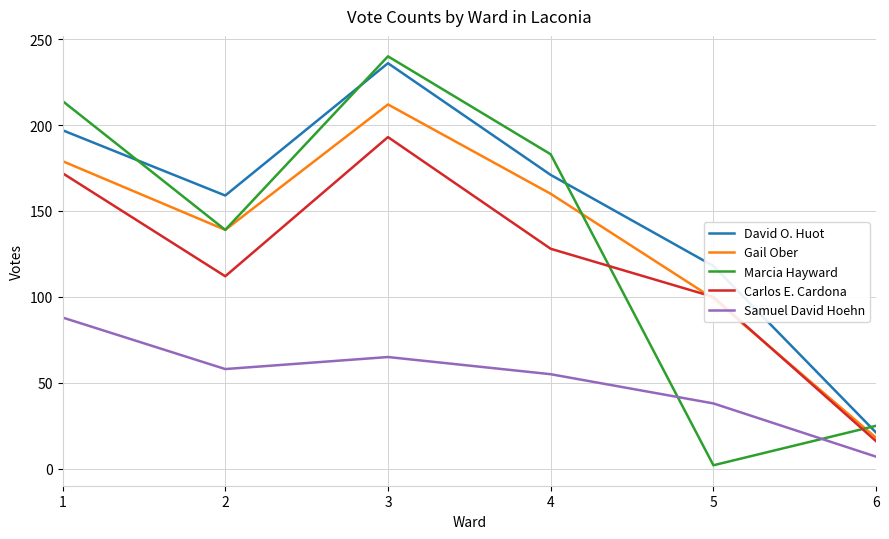

What is the total value across all series at 2?

607